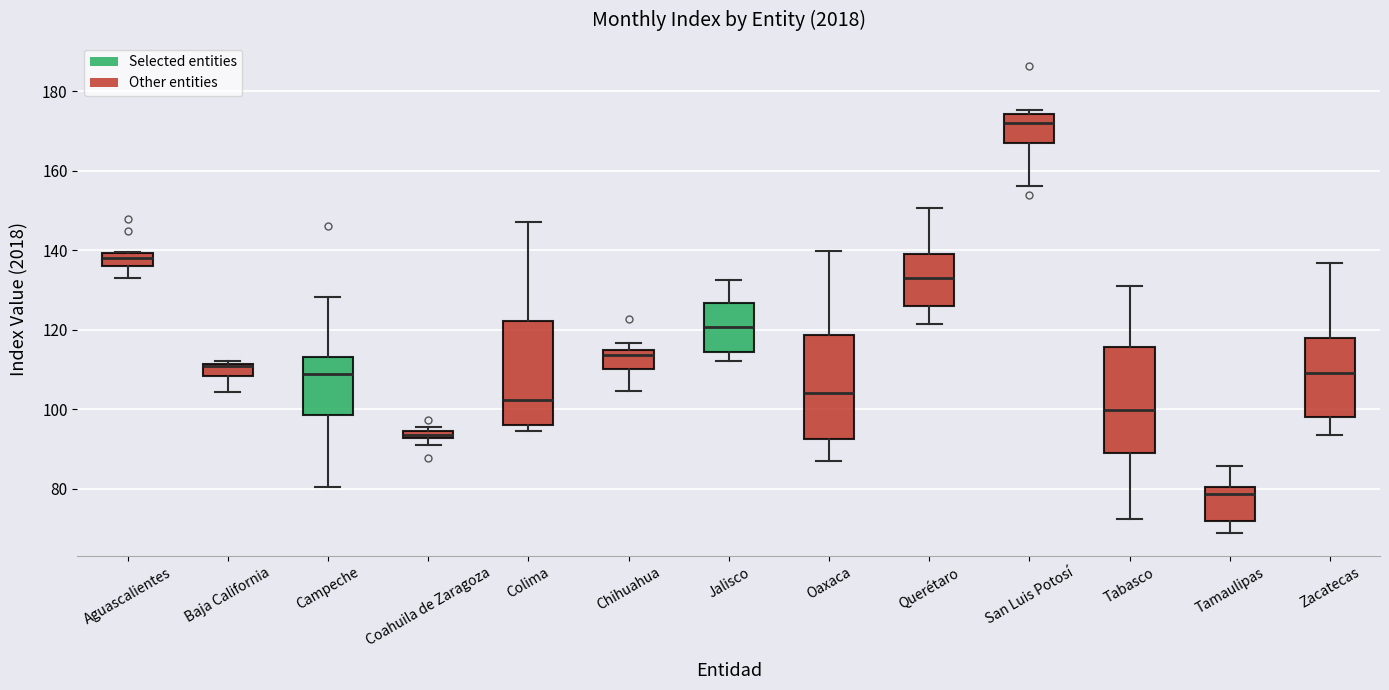

Which box has the lowest median line?

Tamaulipas